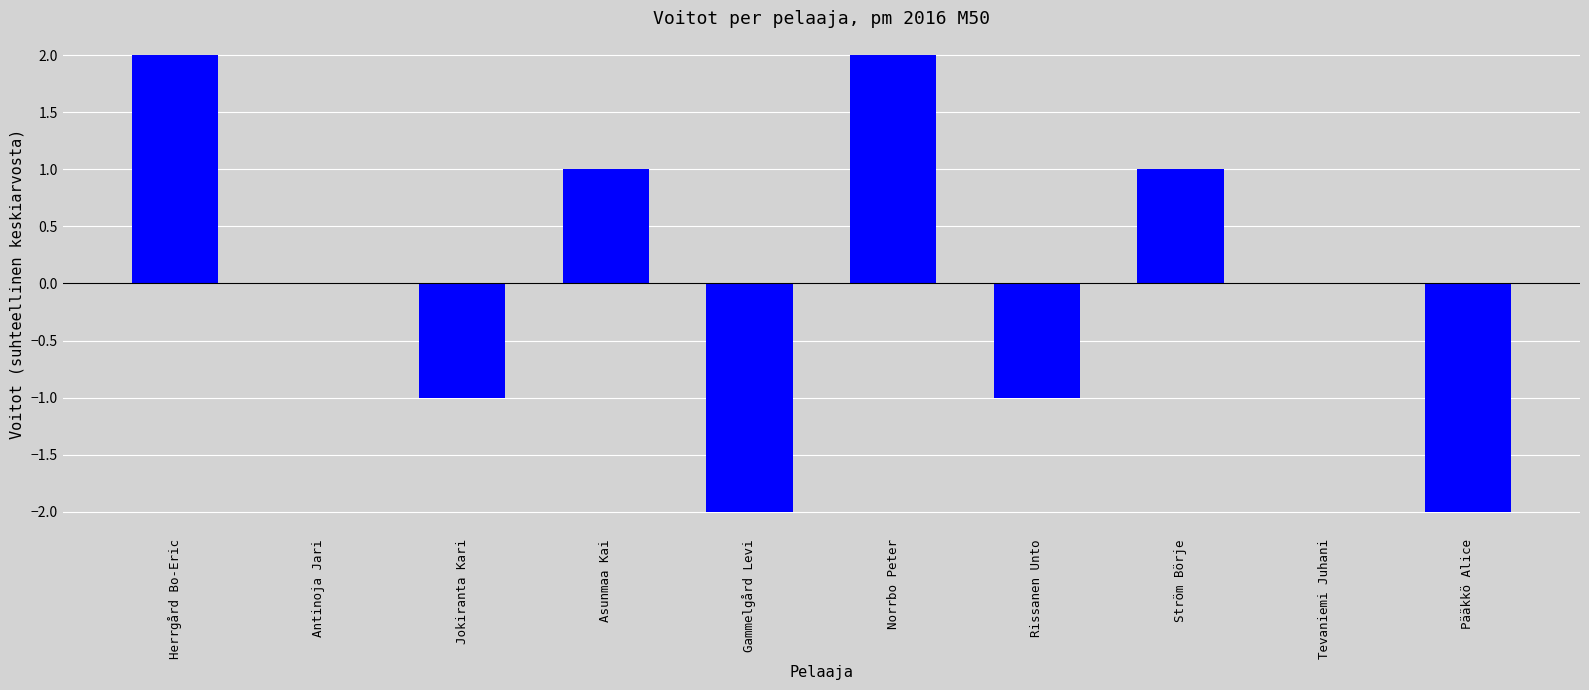

Reading left to right, transcribe all the data shown in this chart.

Herrgård Bo-Eric=2	Antinoja Jari=0	Jokiranta Kari=-1	Asunmaa Kai=1	Gammelgård Levi=-2	Norrbo Peter=2	Rissanen Unto=-1	Ström Börje=1	Tevaniemi Juhani=0	Pääkkö Alice=-2